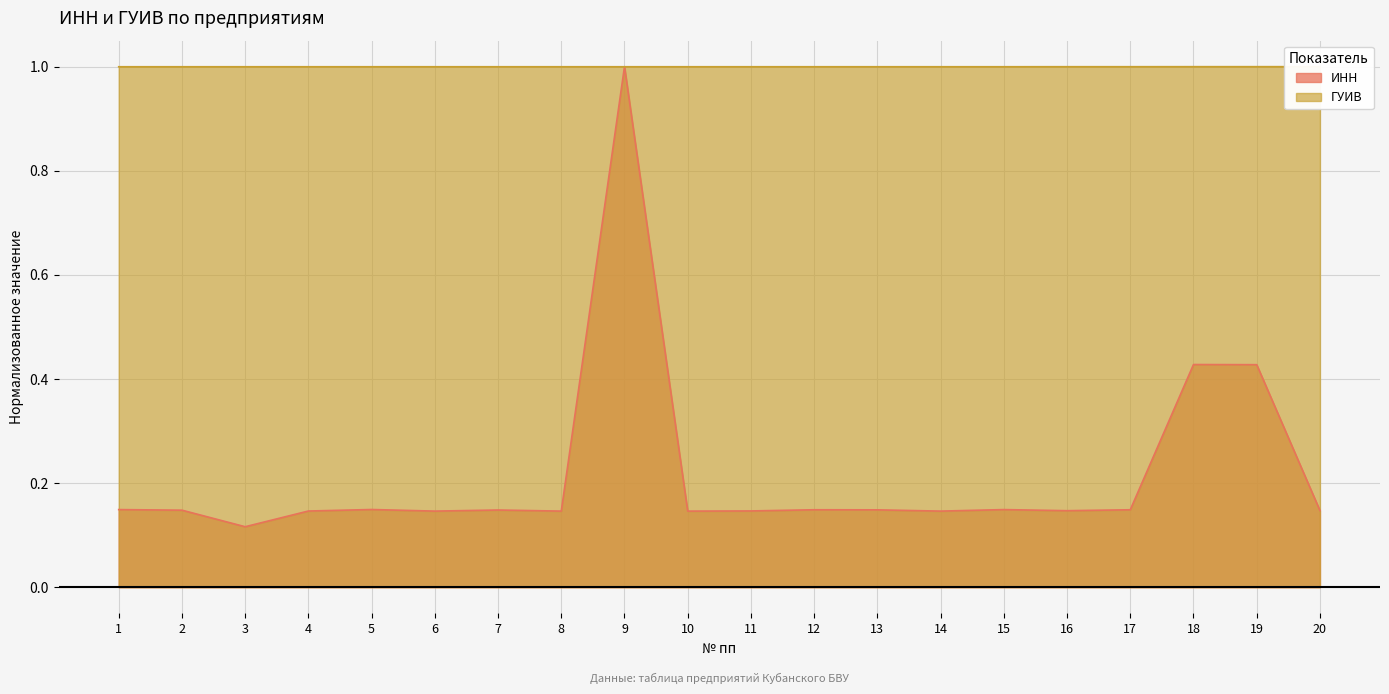

What is the value of the ГУИВ point at the 8th from the left?

1.0